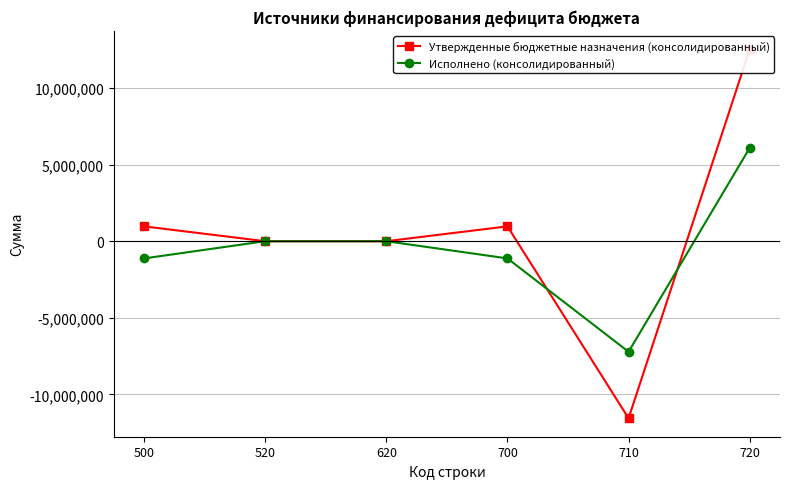

At which label does Исполнено (консолидированный) reach its peak?

720